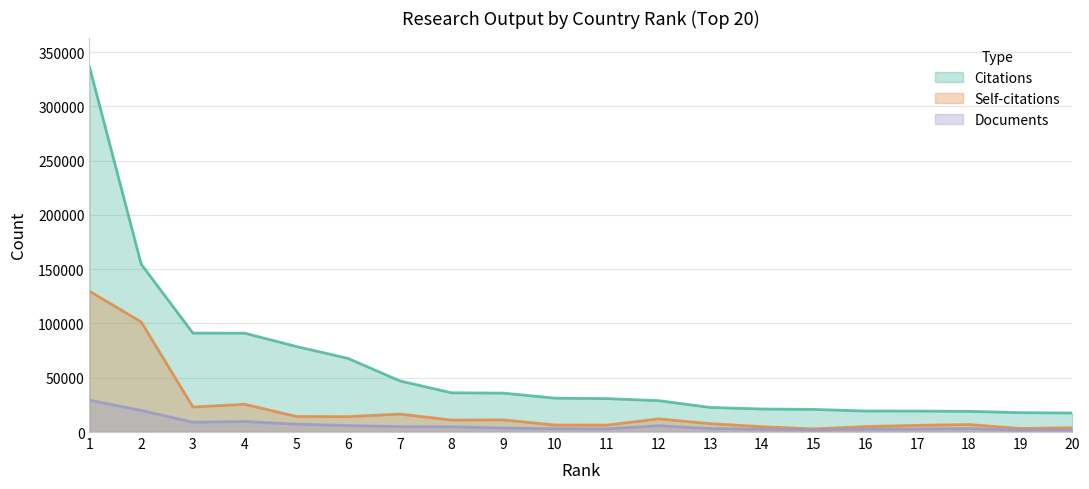

What is the spread (max minus min) of values at 13?

19442